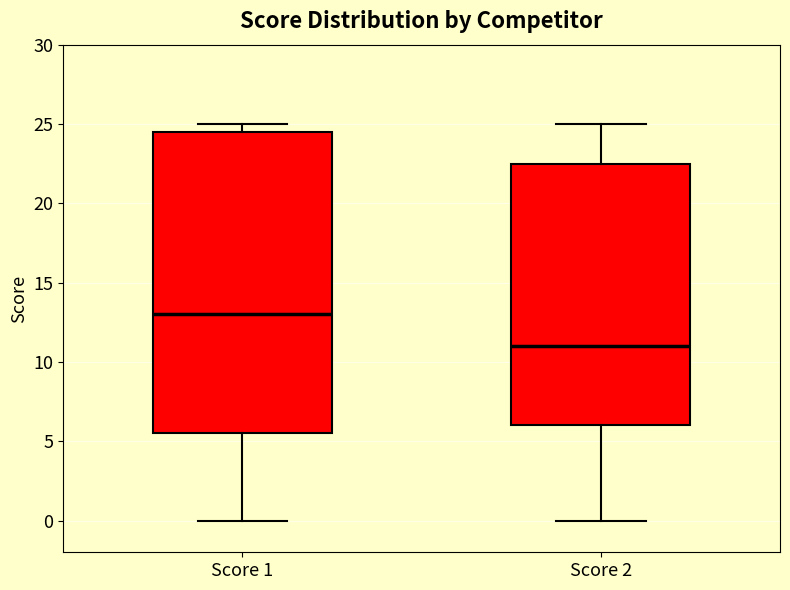

Which box has the lowest median line?

Score 2